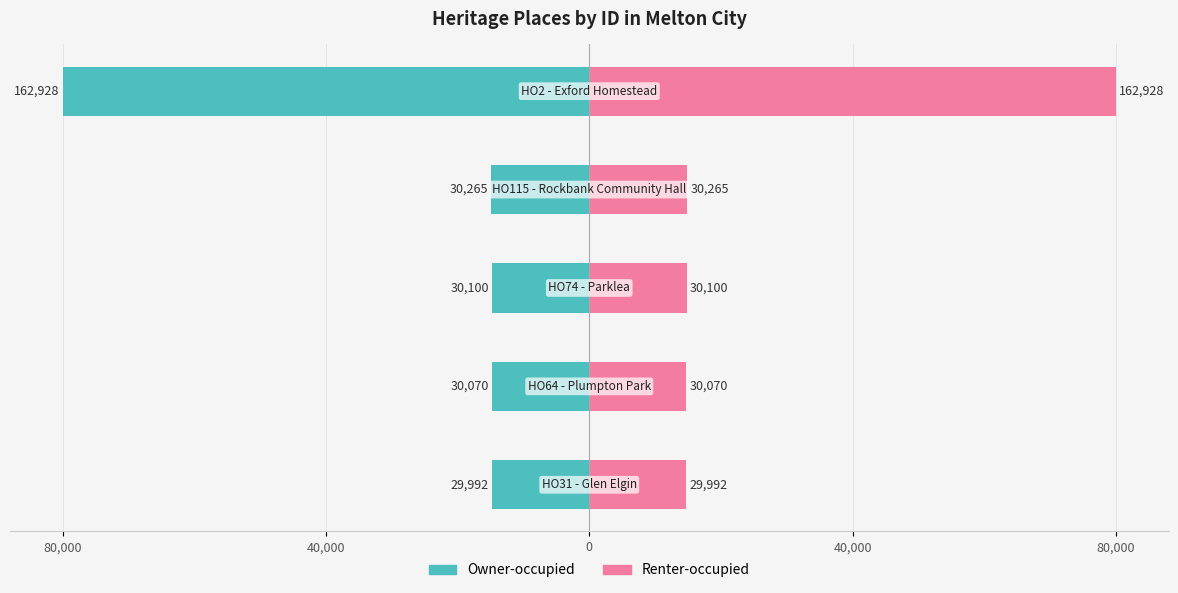

Which series has the widest spread of values?

Owner-occupied